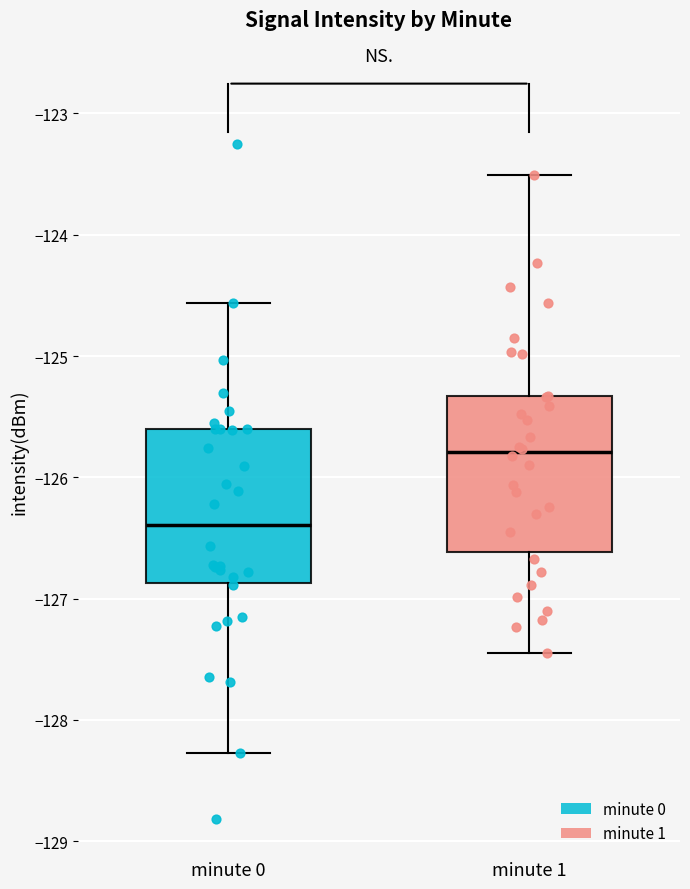

Reading left to right, read every box against the y-axis: the position of its median line, the range the box covers, and the ends of its whiskers. The values are not printed on the chart, so give them approximately, as read against the axis.

minute 0: median -126.4, box -126.9 to -125.6, whiskers -128.3 to -124.6
minute 1: median -125.8, box -126.6 to -125.3, whiskers -127.4 to -123.5